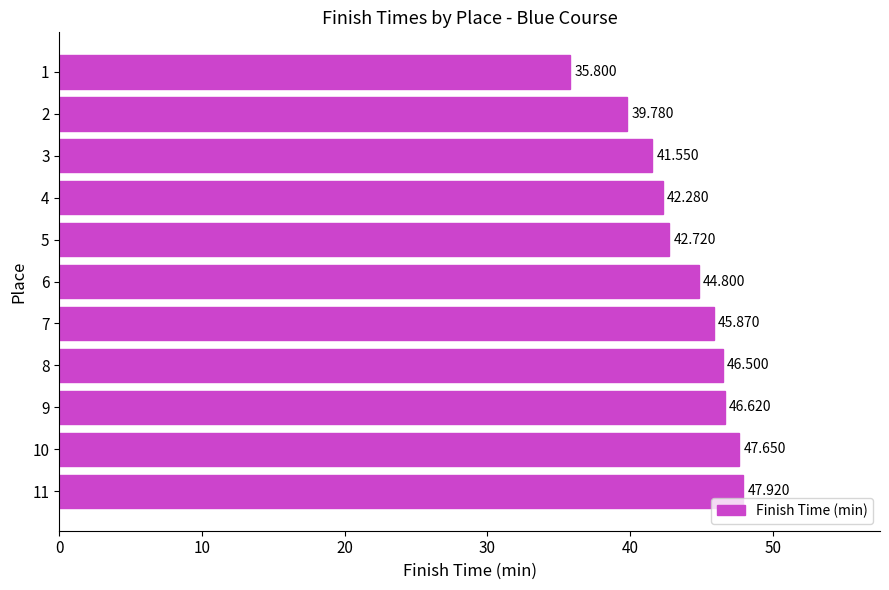

What is the minimum value shown in the chart?

35.8